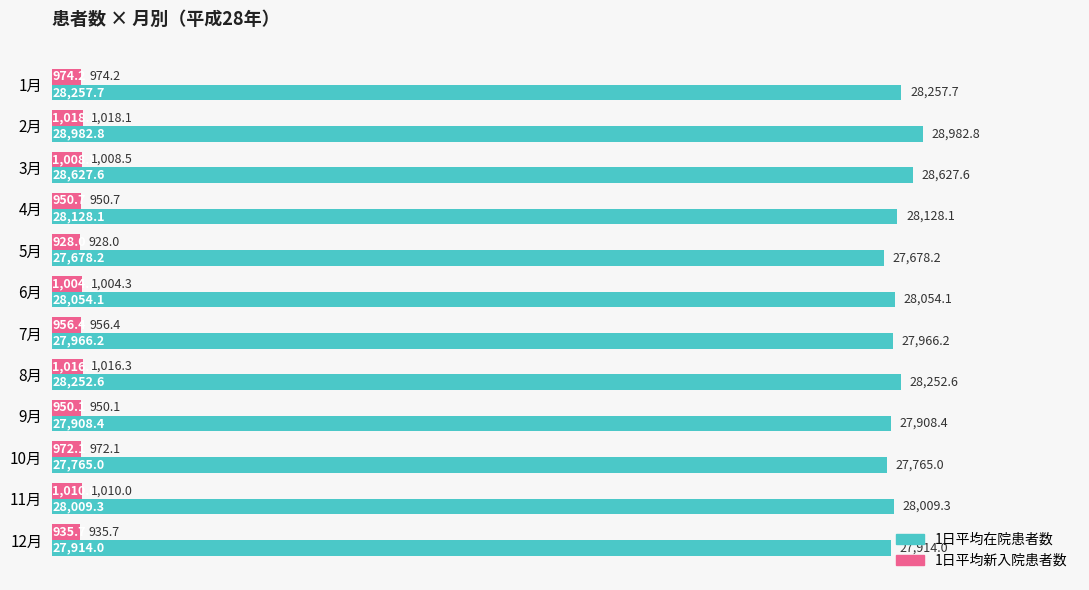

At how many categories does at least one series exceed 23595?

12